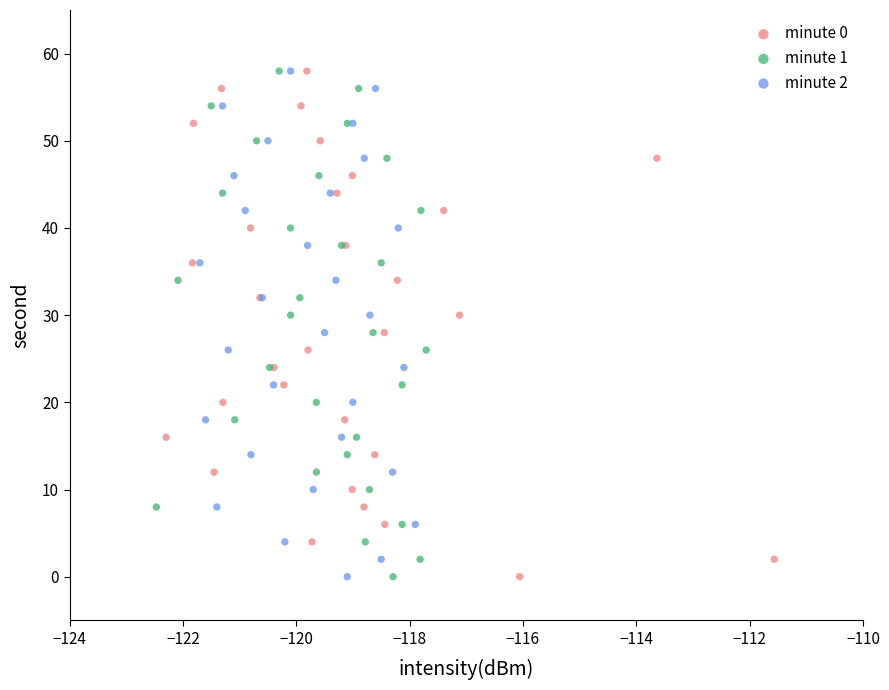

What are all the series names shown in the legend?

minute 0, minute 1, minute 2